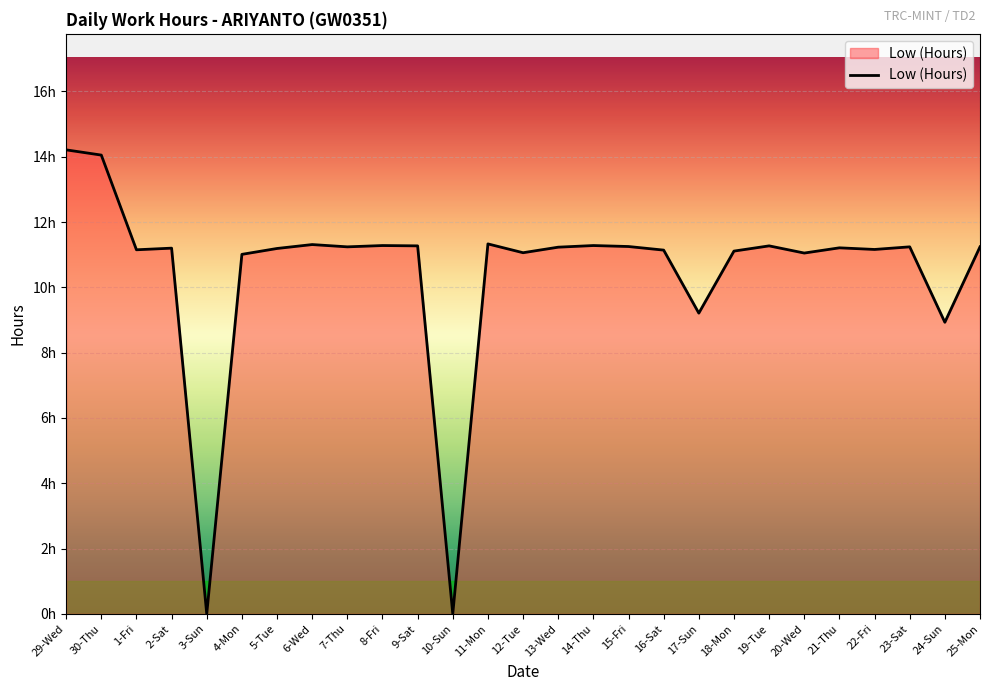

Does the chart have visible grid lines?

Yes